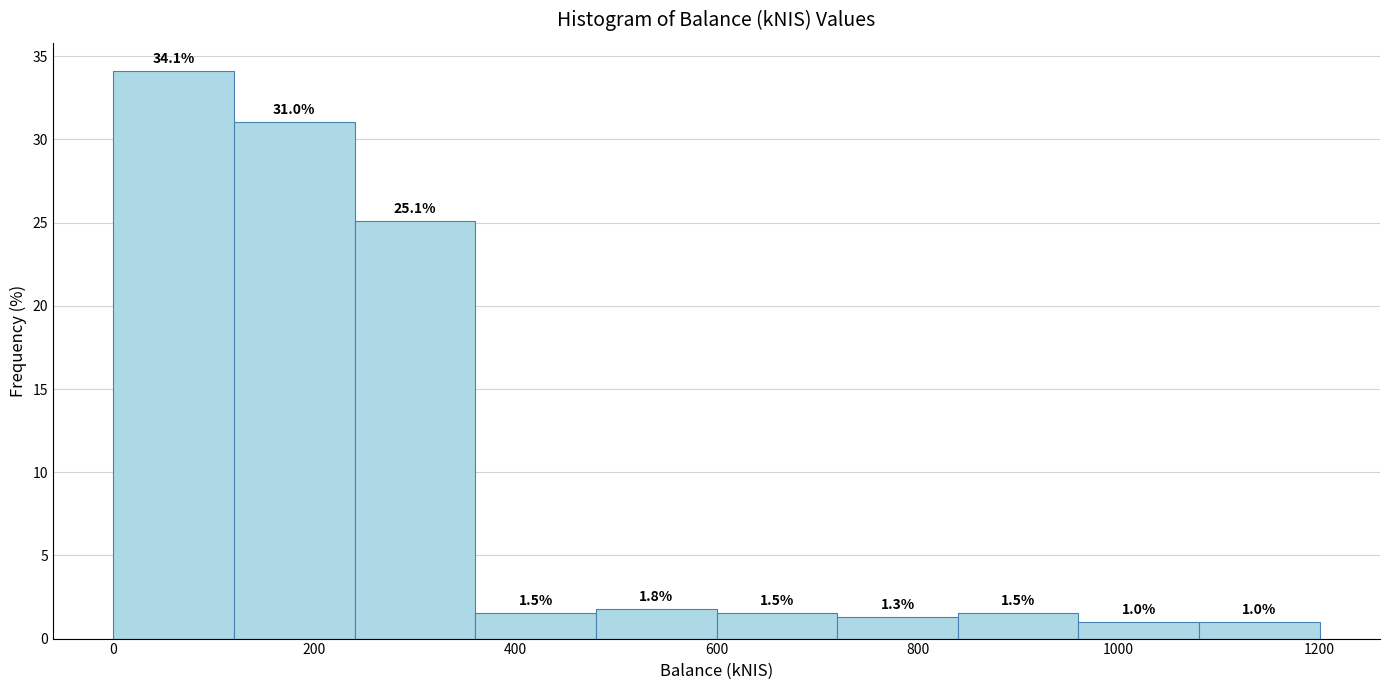

Which range on the x-axis has the tallest bar?

0 to 120